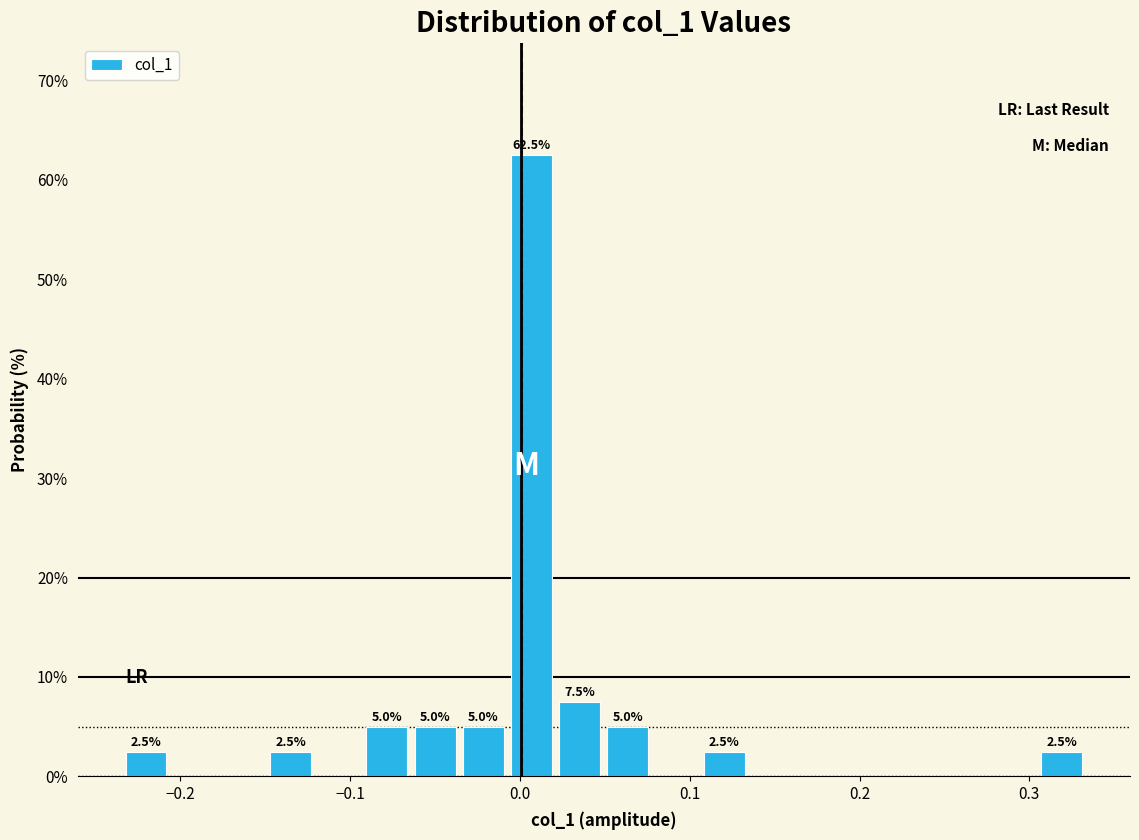

Around what value on the x-axis is the tallest bar? Give the approximate position of its centre, as read against the axis.

0.01